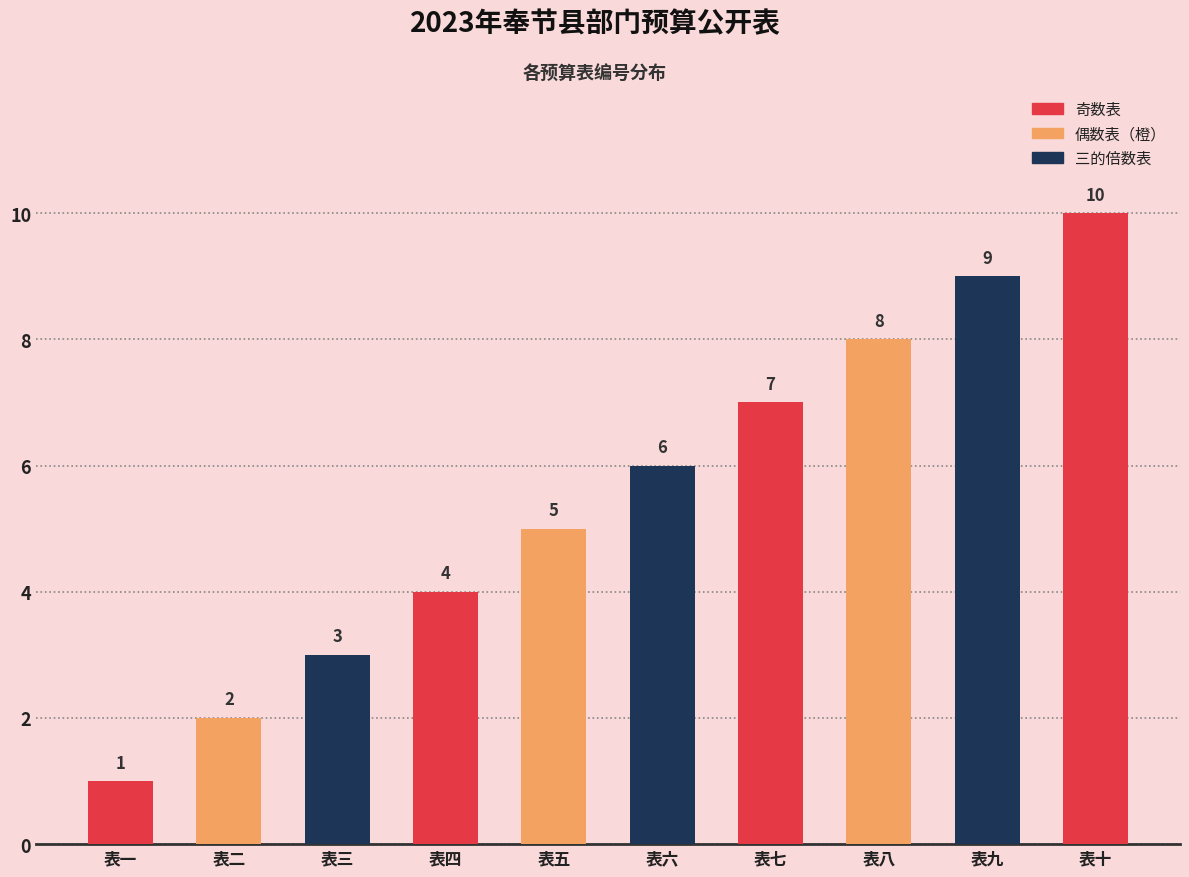

Reading left to right, extract all data points from this chart.

1	2	3	4	5	6	7	8	9	10